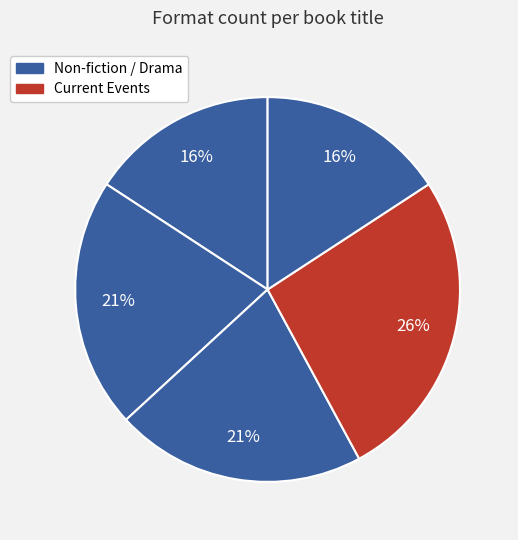

How many segments does this pie chart have?

5